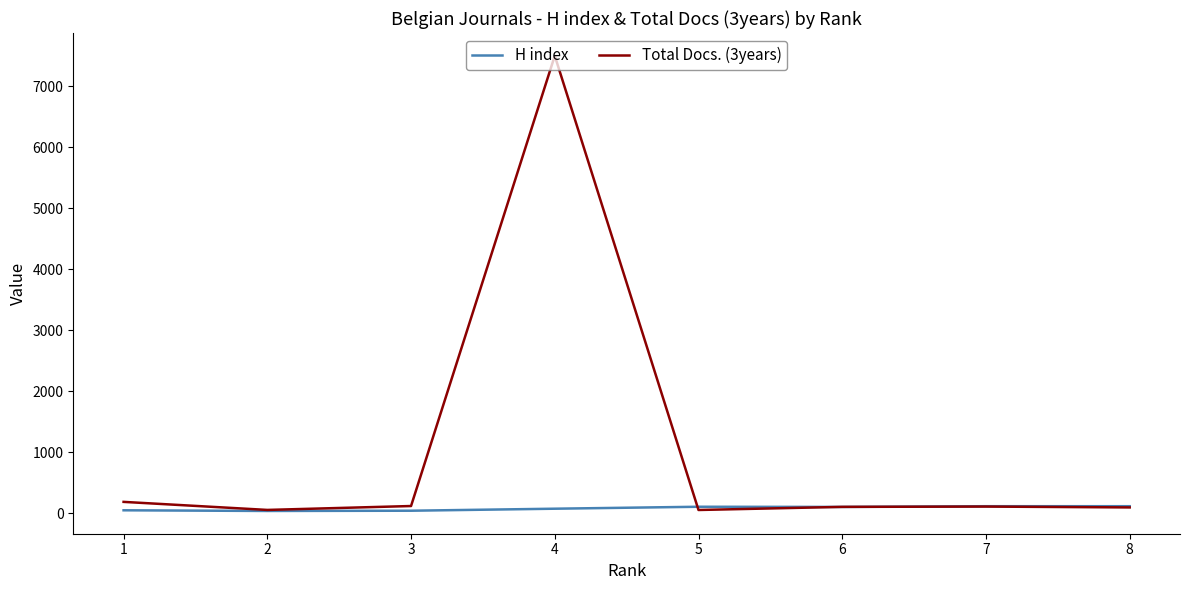

Rank the series by their maximum value, from highest to lowest.

Total Docs. (3years), H index